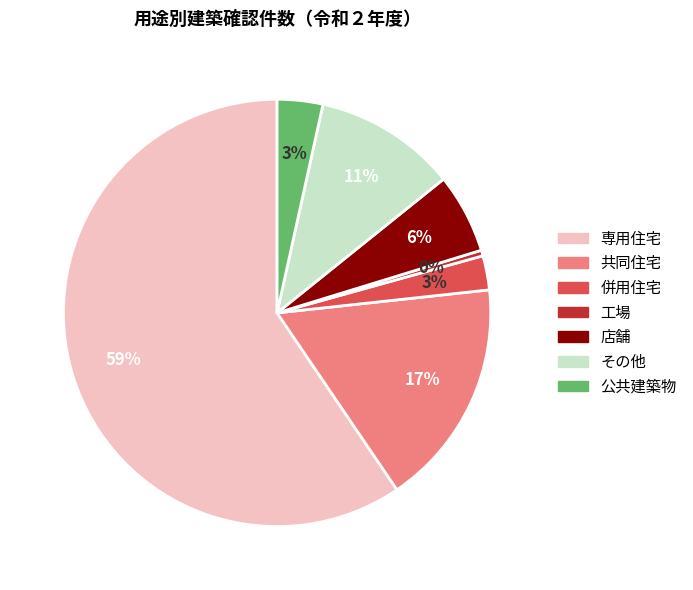

What is the smallest slice in the pie chart?

工場